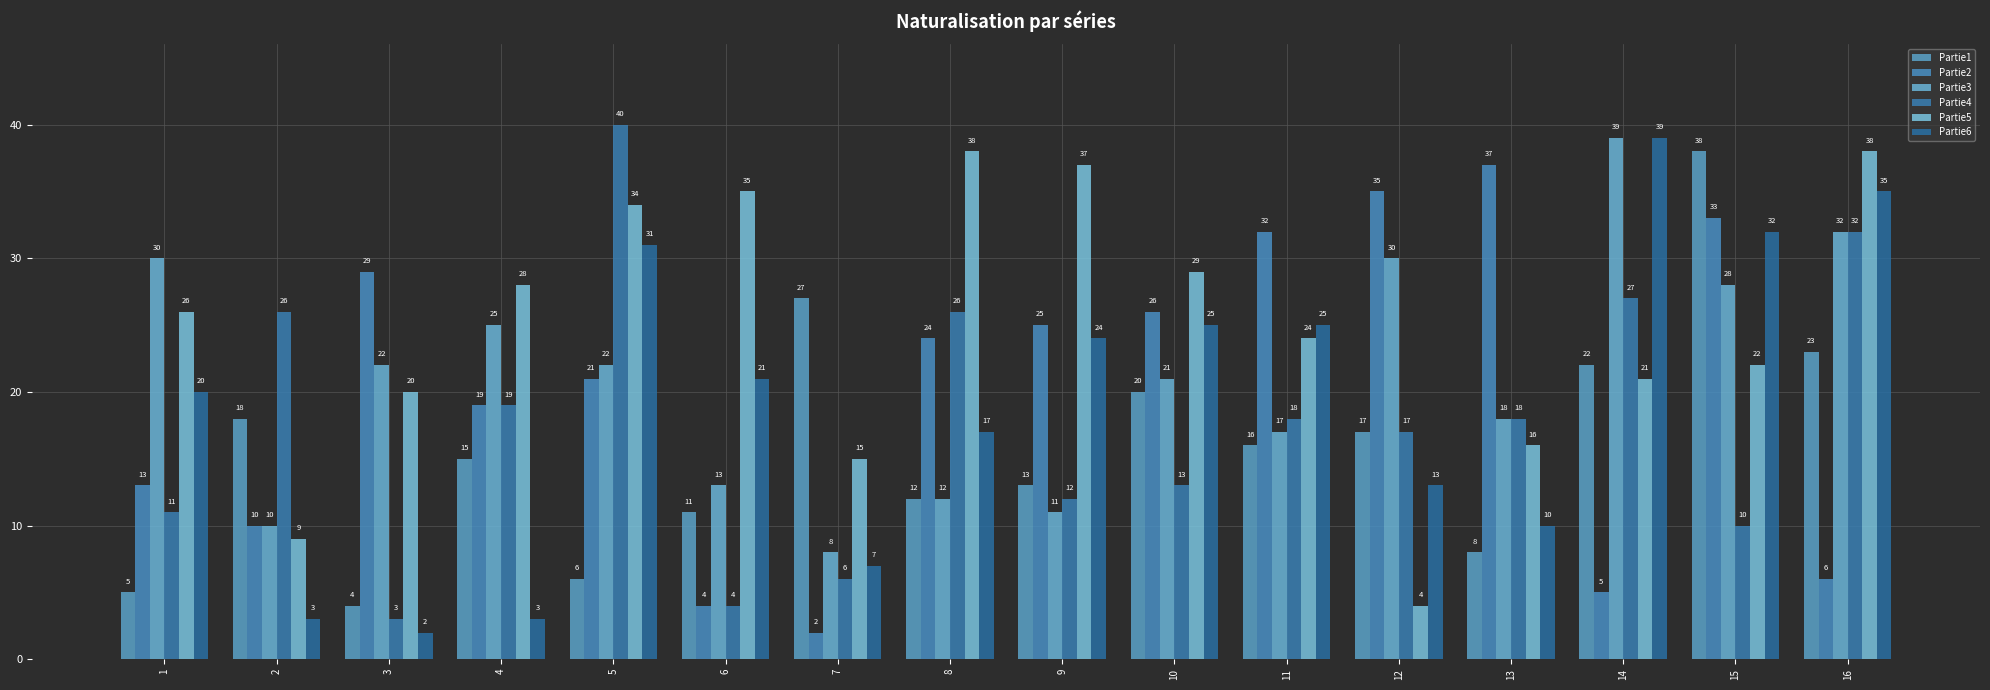

The value of Partie5 at 6 is 35. True or false?

True